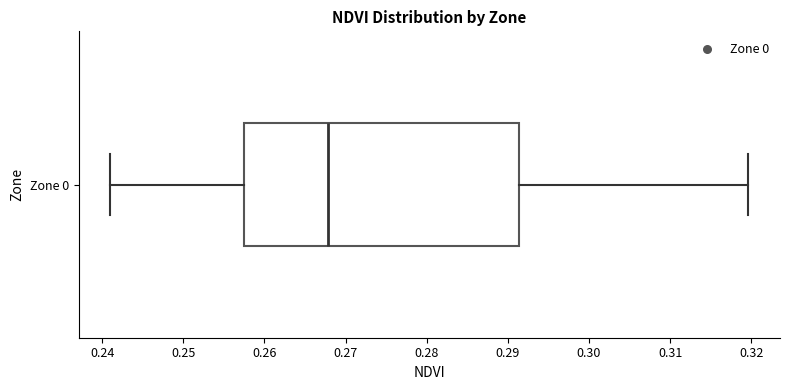

Read this box plot against the x-axis: the position of the median line, the range covered by the box, and the ends of both whiskers. The values are not printed on the chart, so give them approximately, as read against the axis.

median 0.268, box 0.258 to 0.291, whiskers 0.241 to 0.320